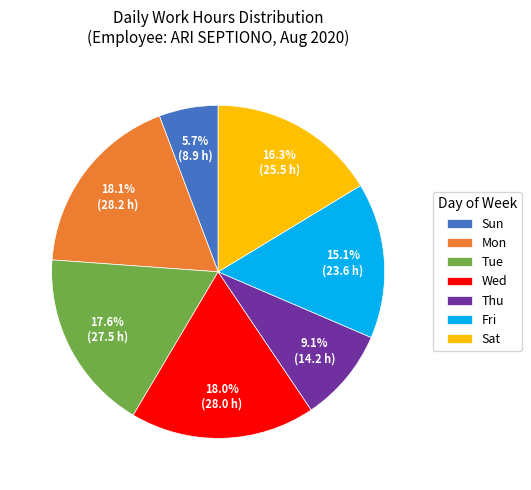

What percentage do Wed and Sat together represent?

34.3%